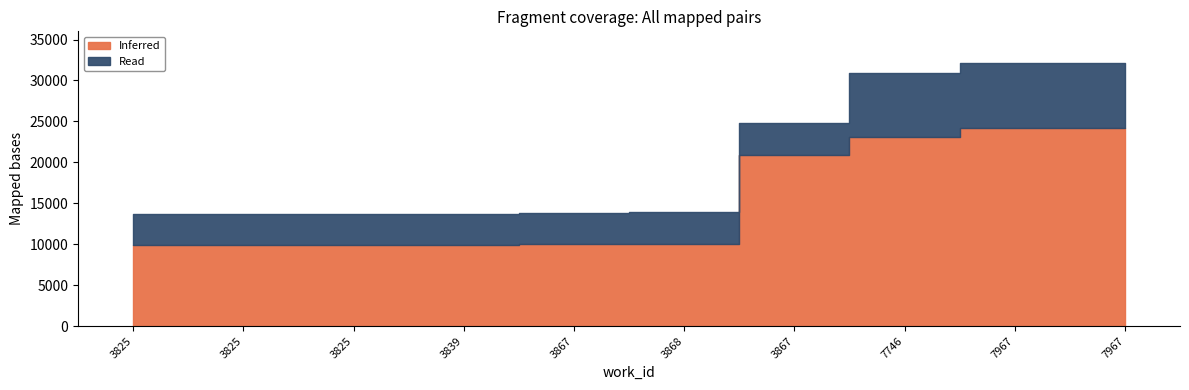

What is the greatest value displayed?

24174